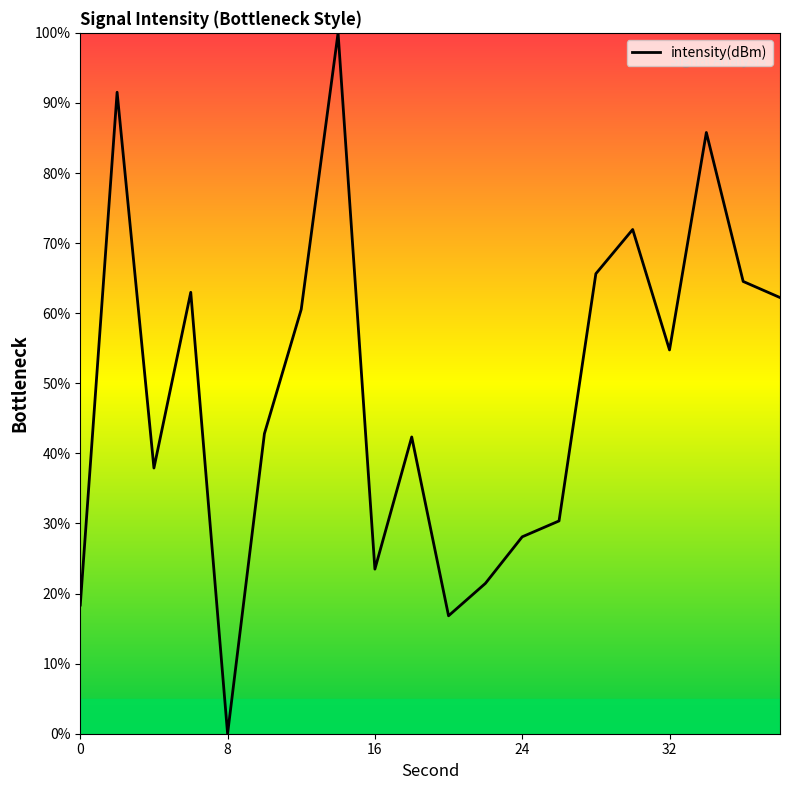

What is the greatest value displayed?

100.0